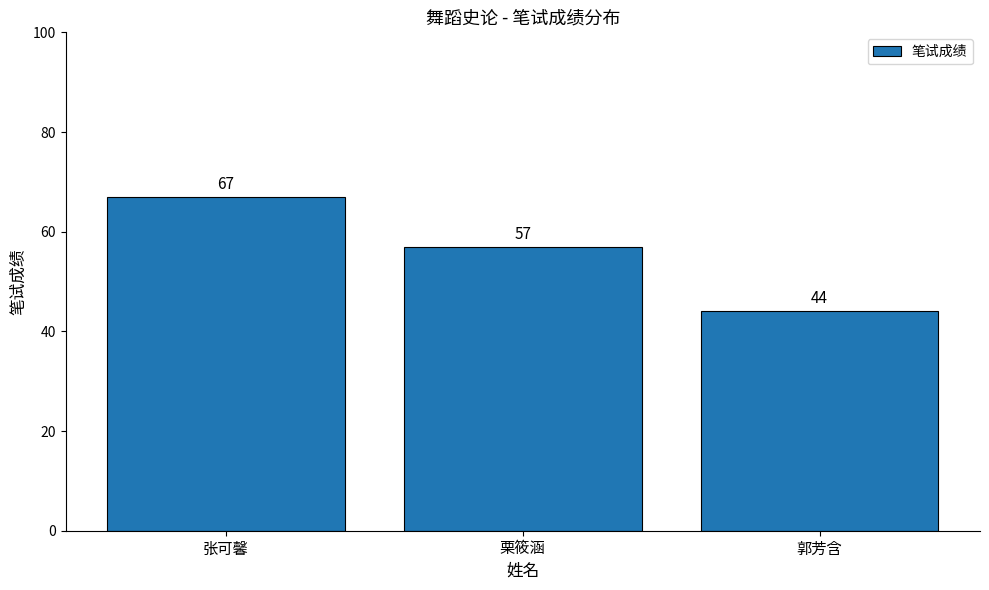

Are the bars grouped side by side (vs. stacked)?

No